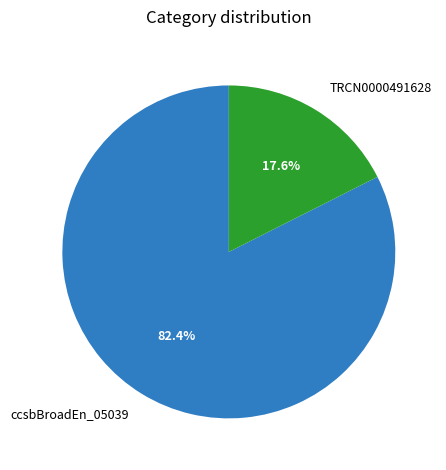

Does any single category account for the majority?

Yes